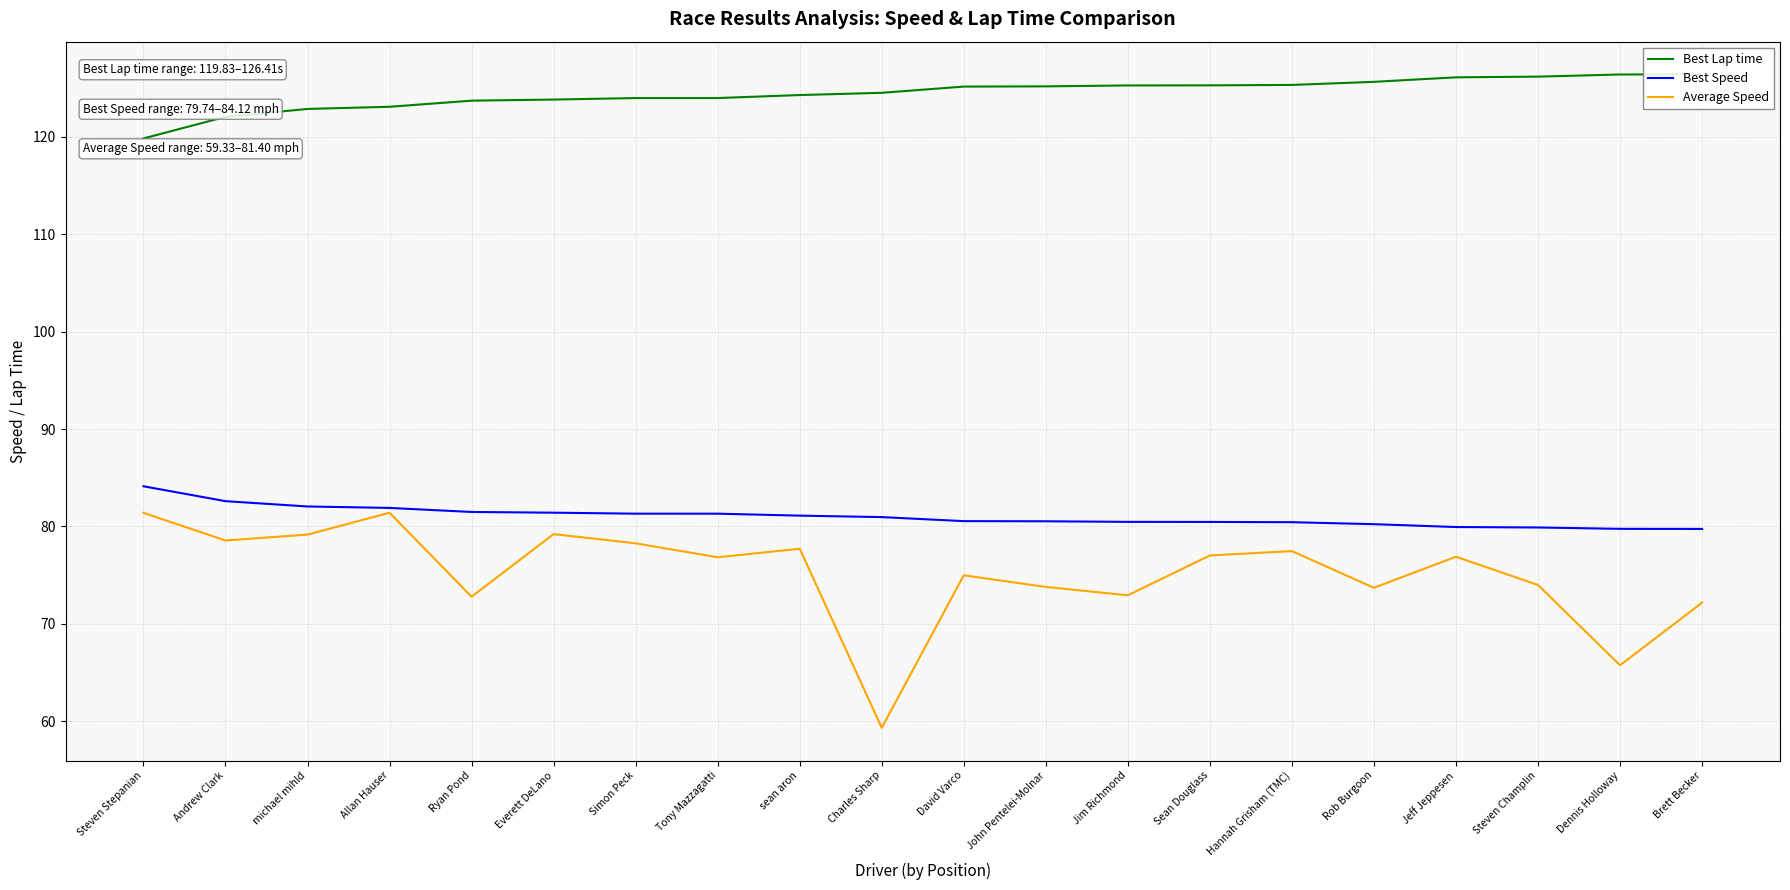

How many series are shown in this chart?

3